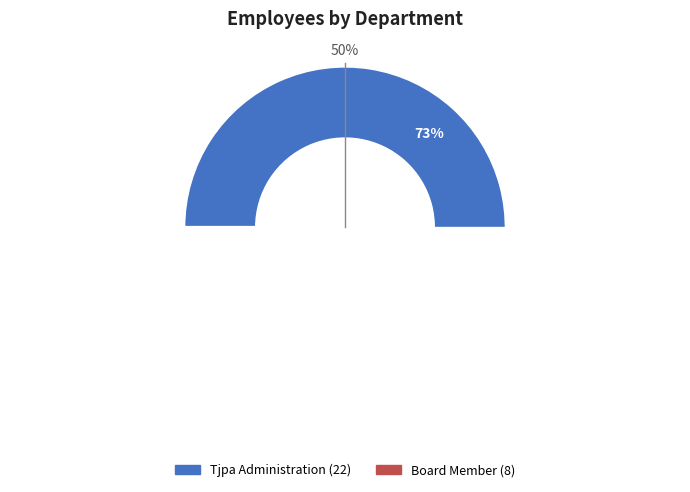

What is the largest slice in the pie chart?

Tjpa Administration